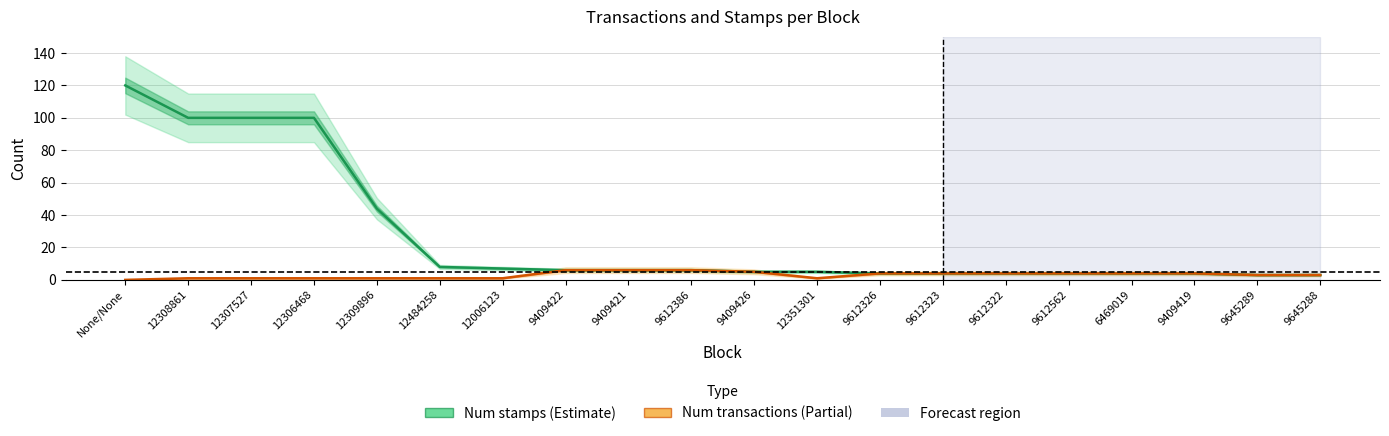

How many categories are shown in the chart?

20